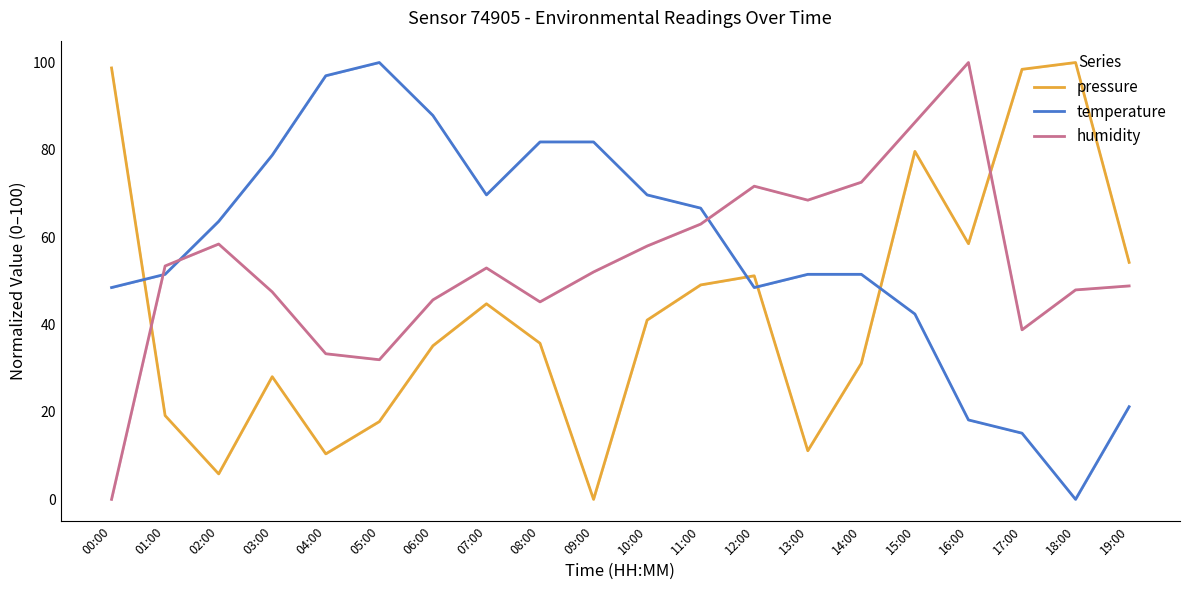

What is the label of the 7th point from the right?

13:00